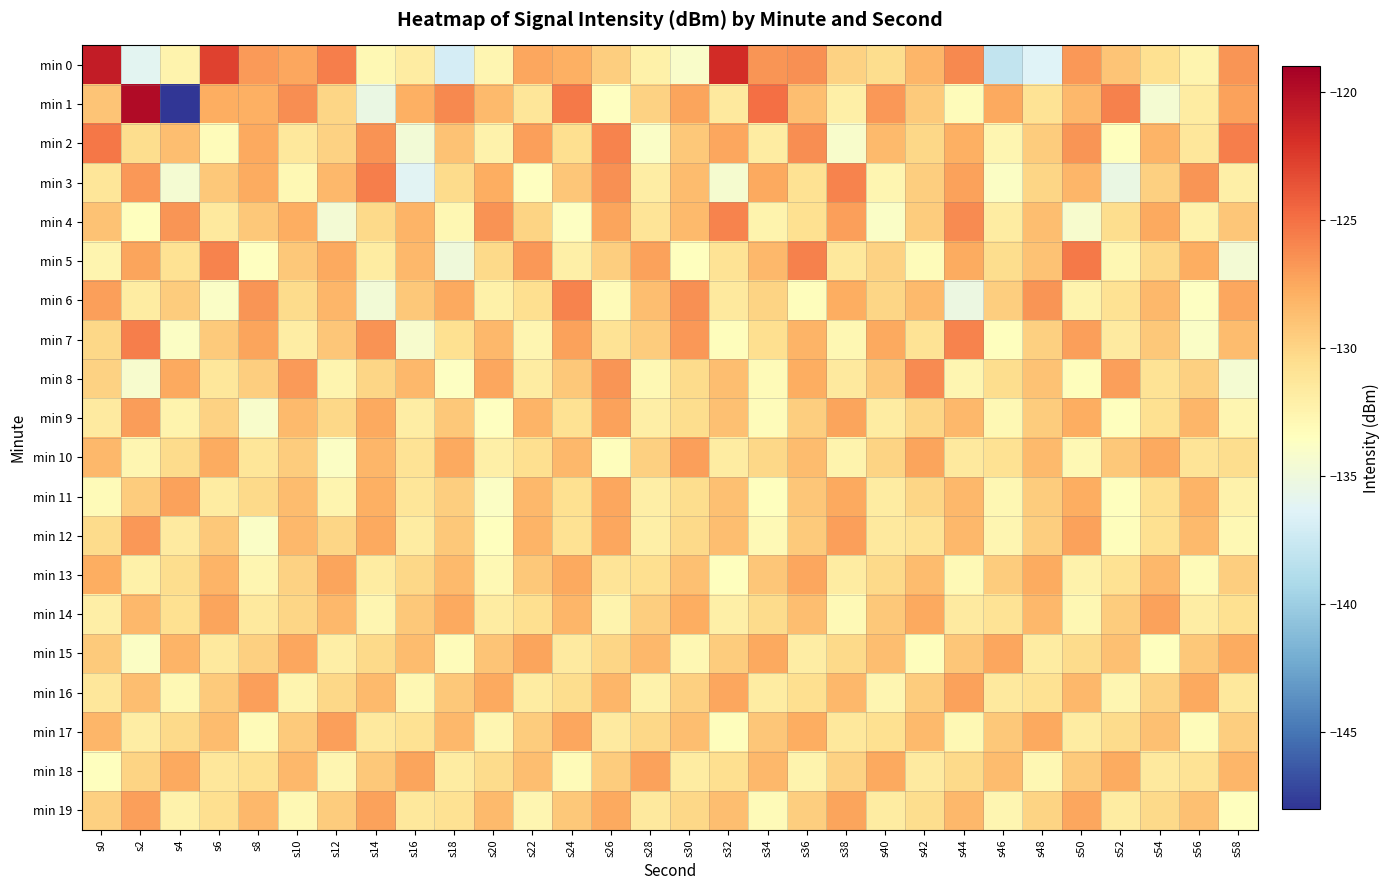

Rank the series at s42 from highest to lowest value.

min 8, min 10, min 14, min 0, min 6, min 17, min 13, min 1, min 4, min 16, min 3, min 9, min 11, min 2, min 19, min 7, min 12, min 18, min 5, min 15